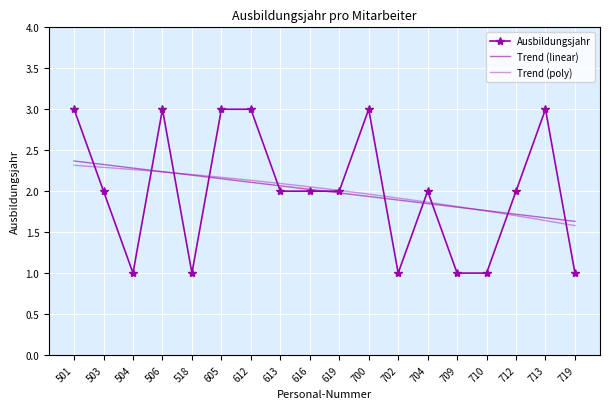

What is the value of the Ausbildungsjahr point at the 8th from the left?

2.0